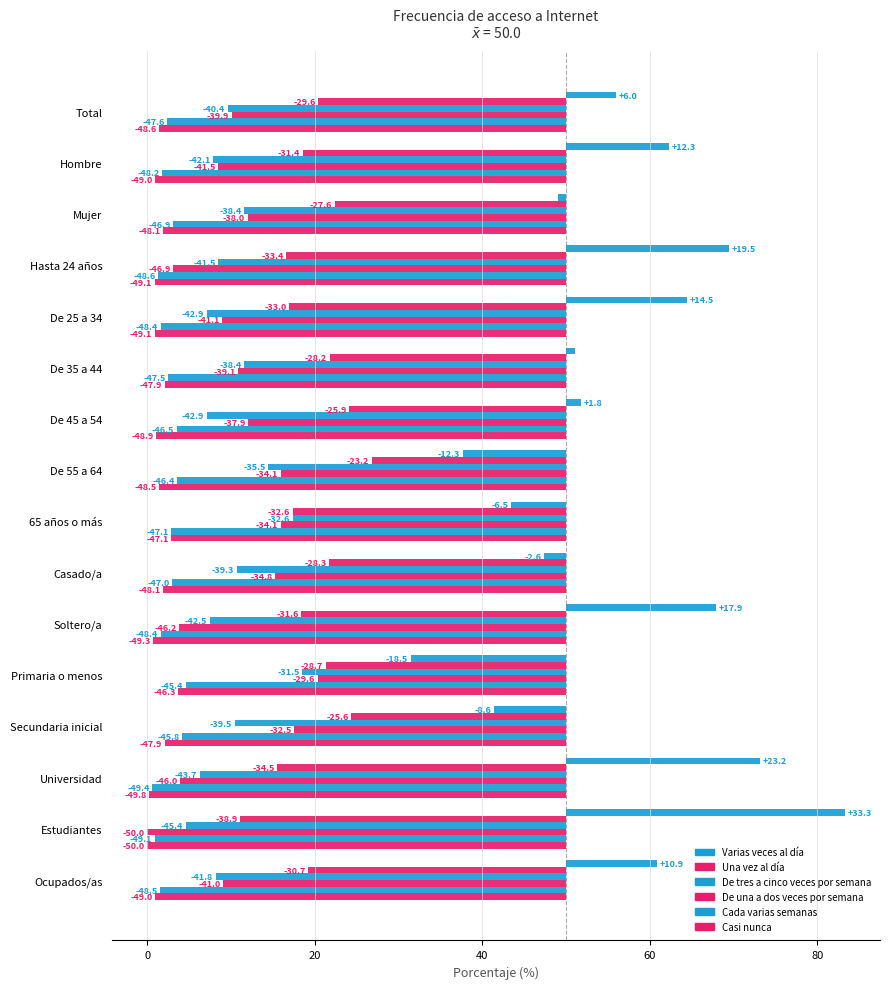

What is the total value across all series at De 35 a 44?

-200.0